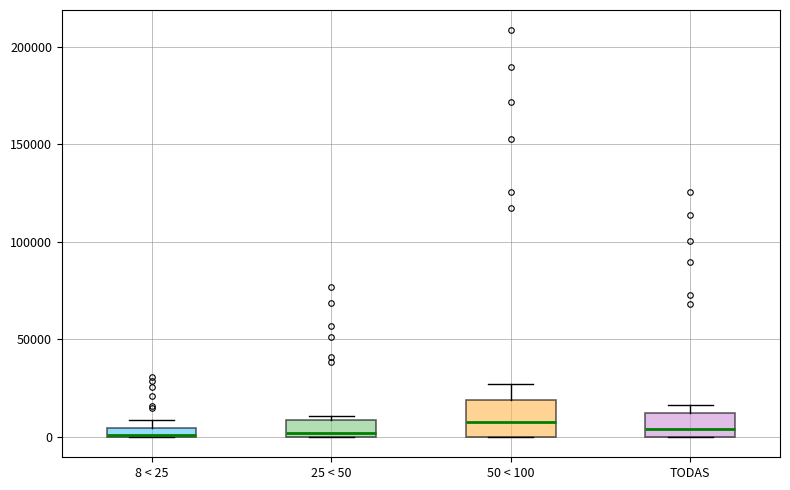

Which box is the tallest, from its lower edge to its upper edge?

50 < 100